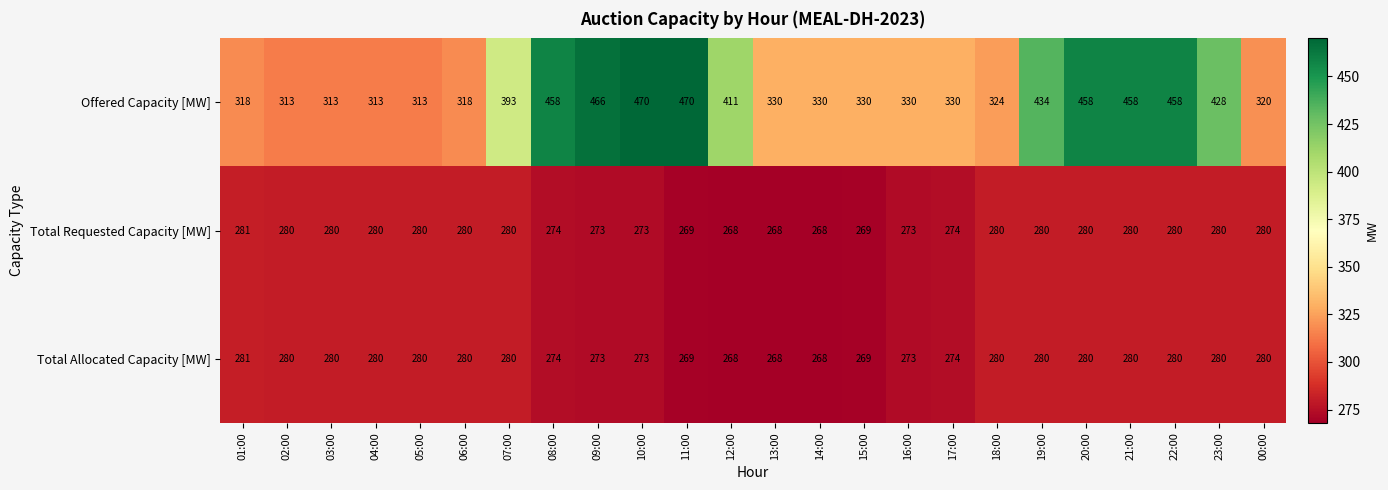

What is the maximum value for Total Requested Capacity [MW]?

281